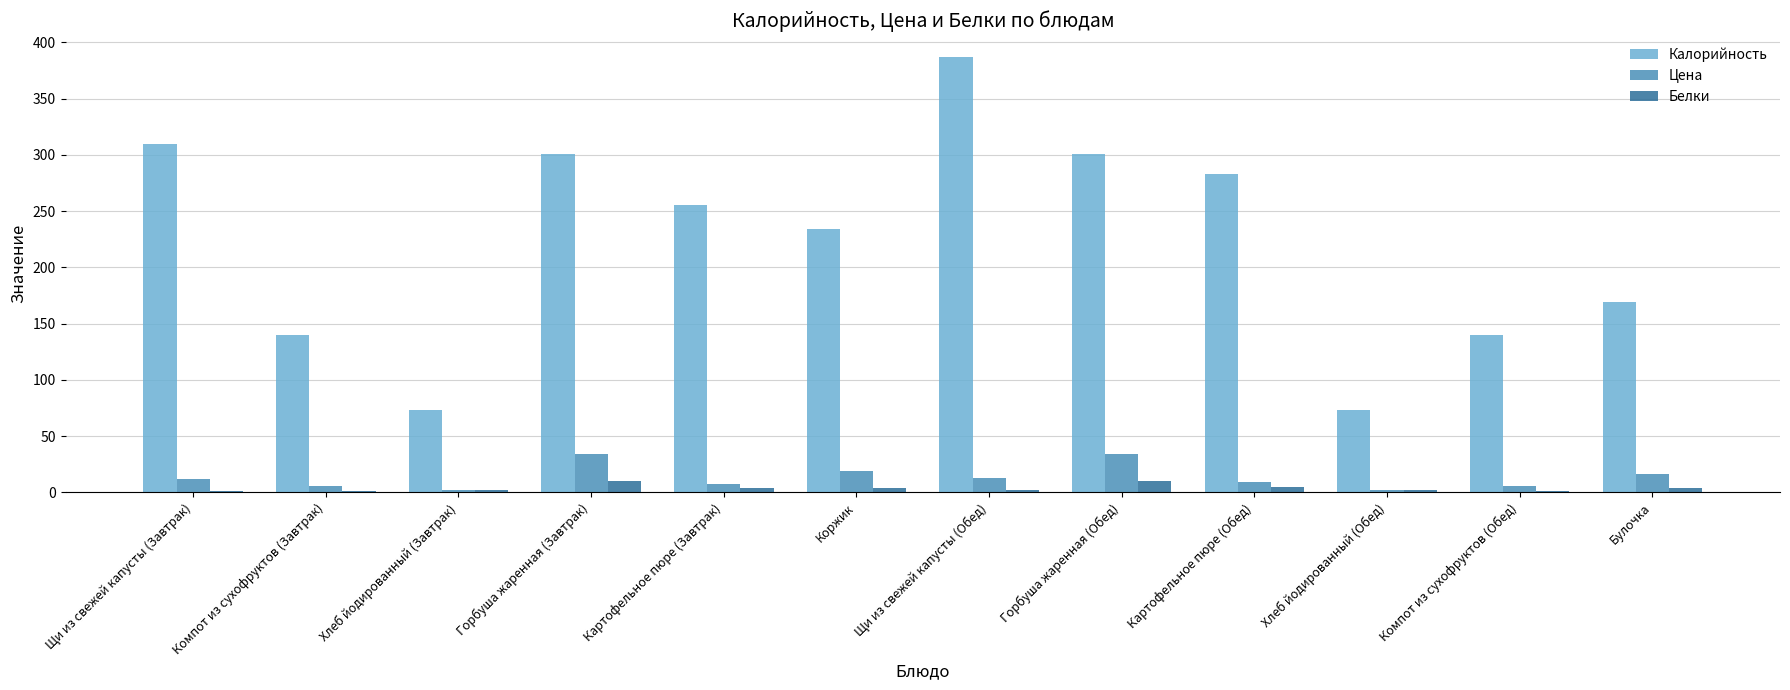

At which category is the sum across all series the highest?

Щи из свежей капусты (Обед)